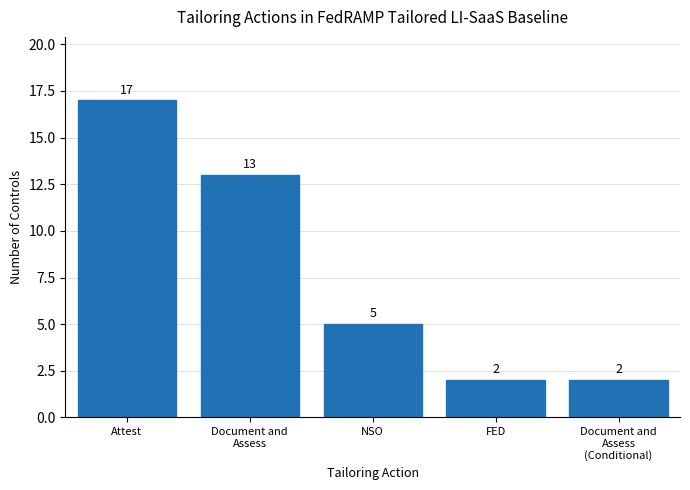

Reading right to left, what are all the values shown in this chart?

Document and
Assess
(Conditional)=2	FED=2	NSO=5	Document and
Assess=13	Attest=17